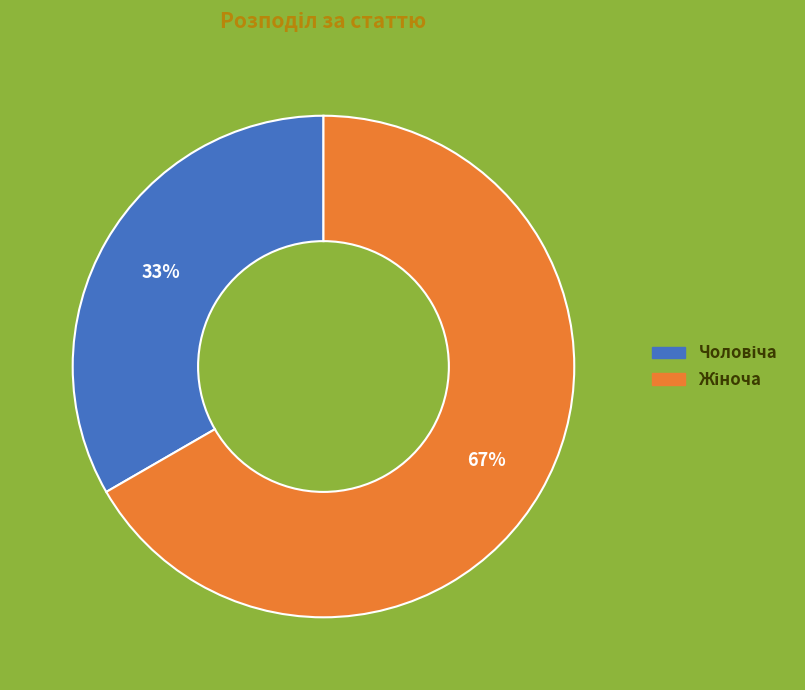

Is there a majority slice in this chart?

Yes